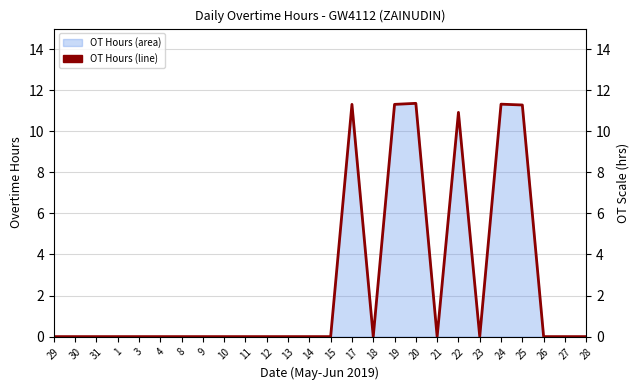

What is the greatest value displayed?

11.4